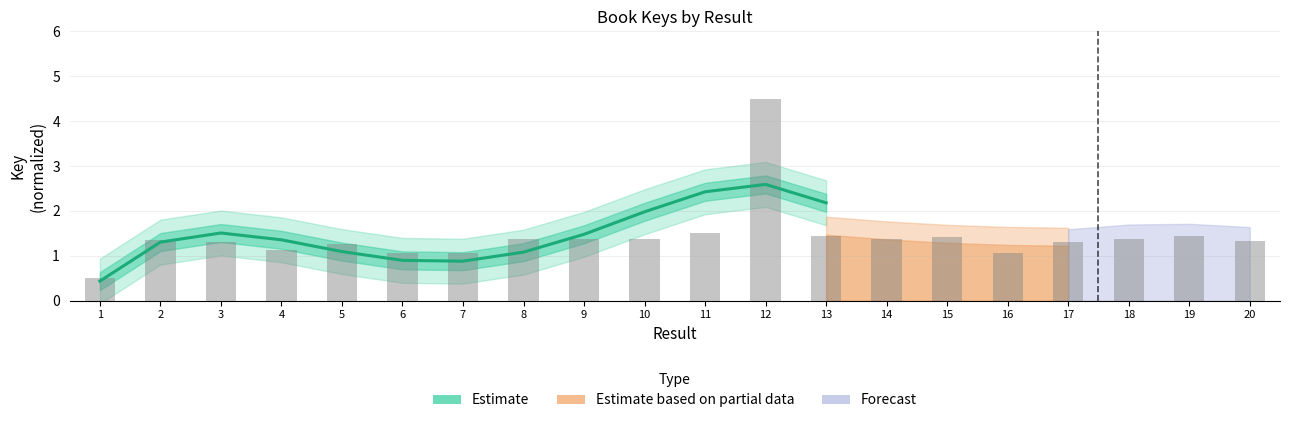

True or false: the data shows 1.5 at 12.

False